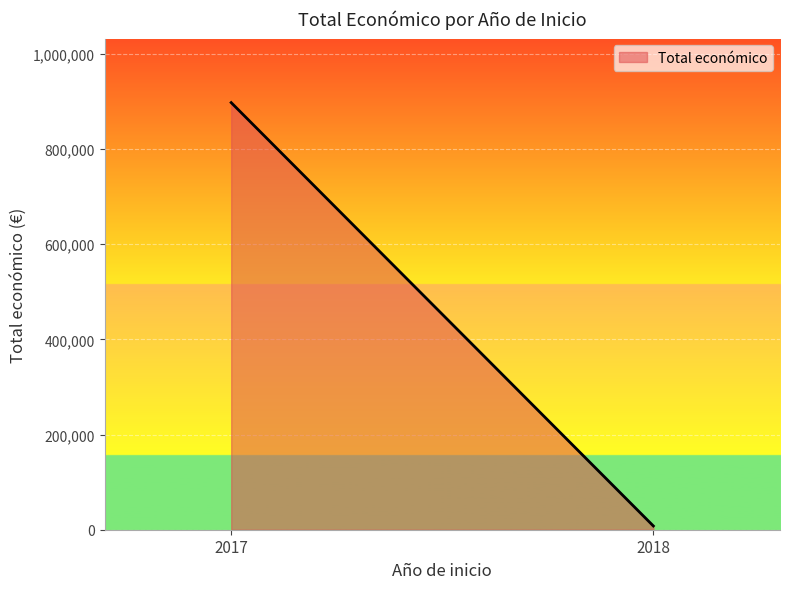

How many lines are shown in the chart?

1